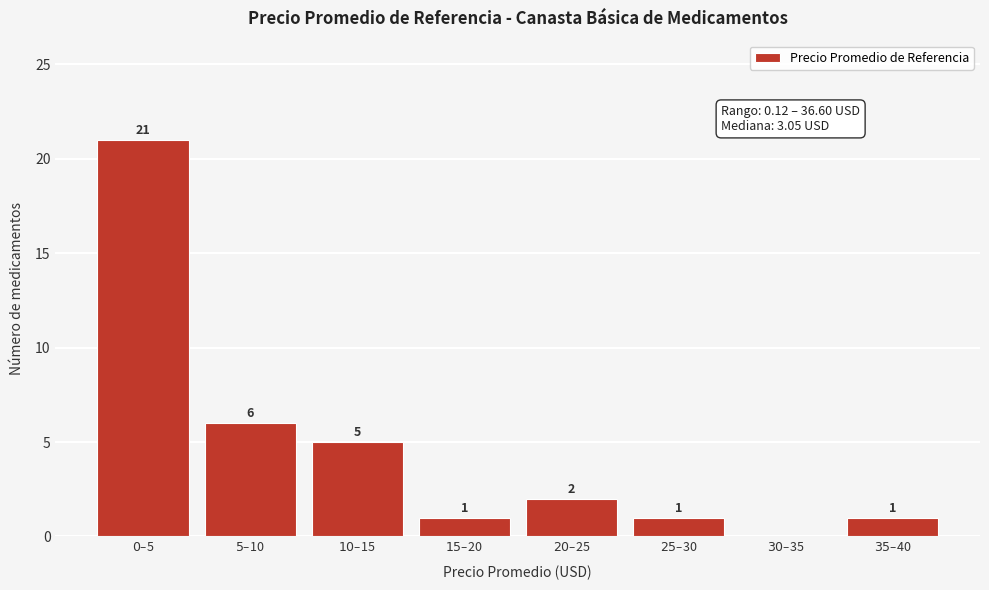

What is the maximum value shown in the chart?

21